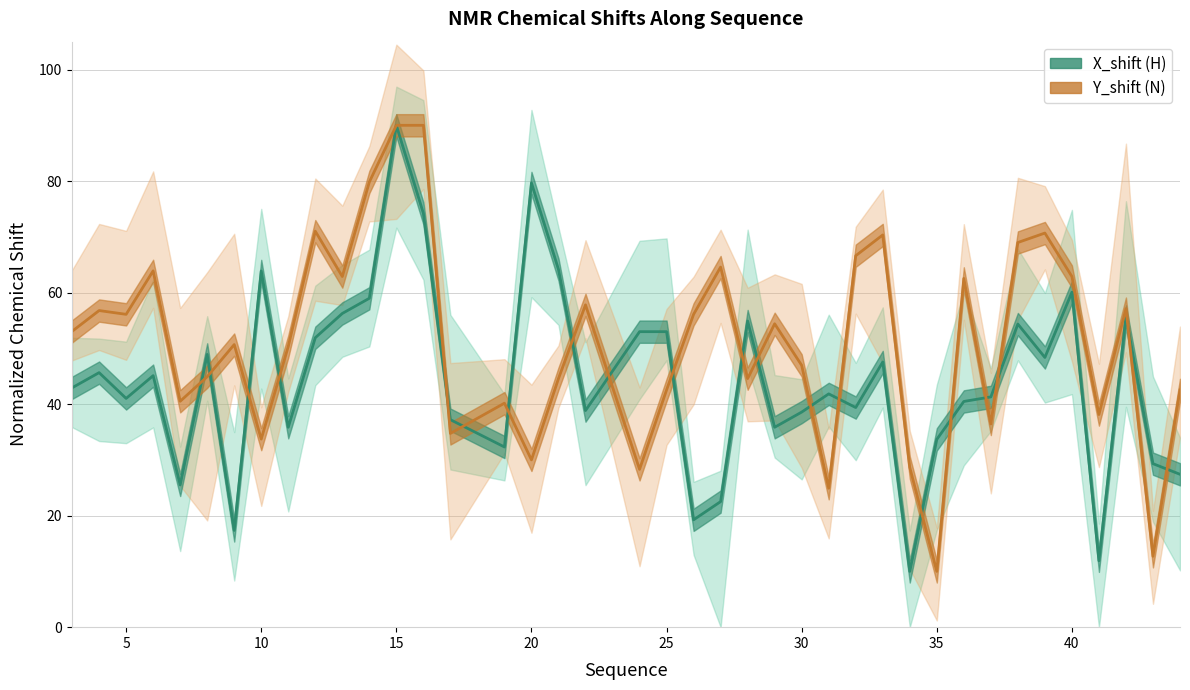

What is the minimum value shown in the chart?

10.0